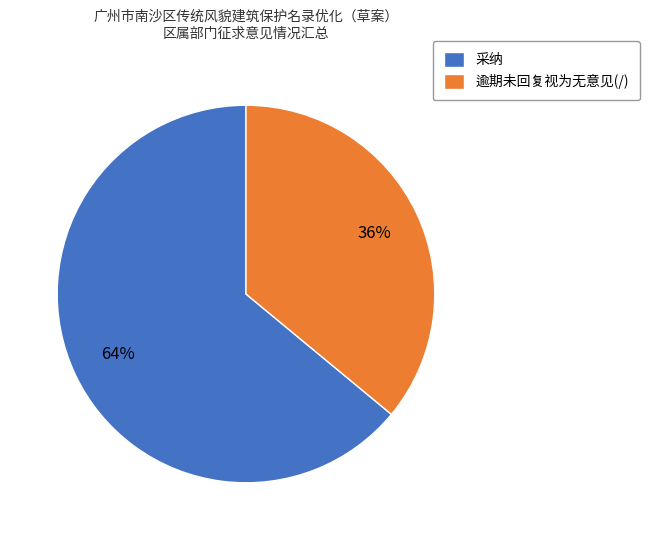

To the nearest percent, what portion does 采纳 represent?

64%